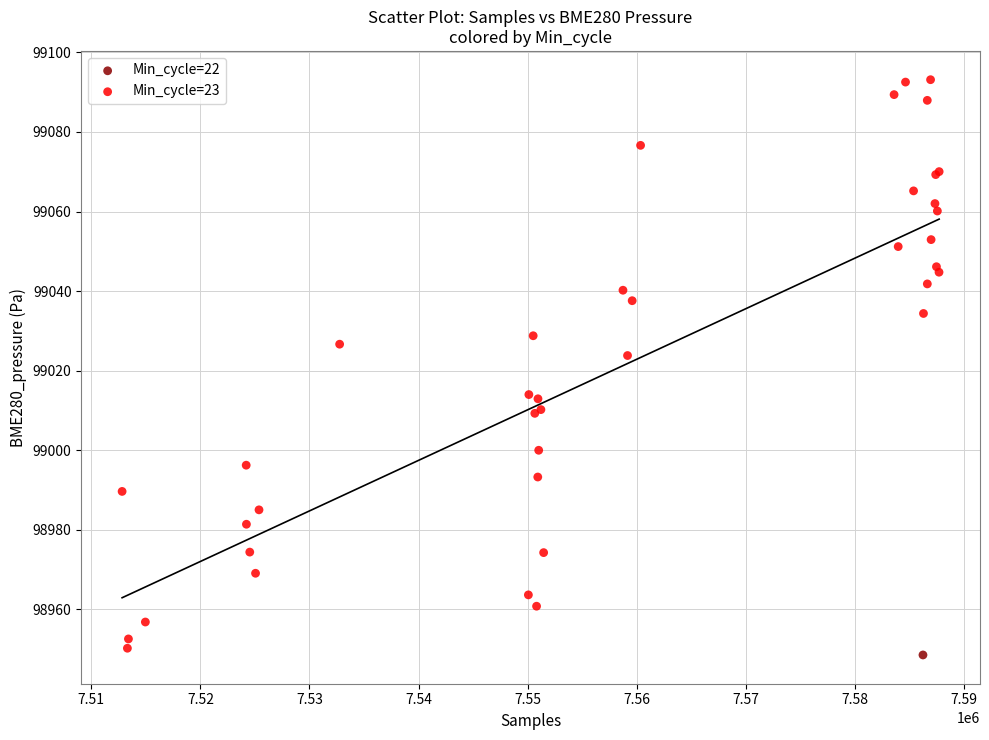

What are all the series names shown in the legend?

Min_cycle=22, Min_cycle=23